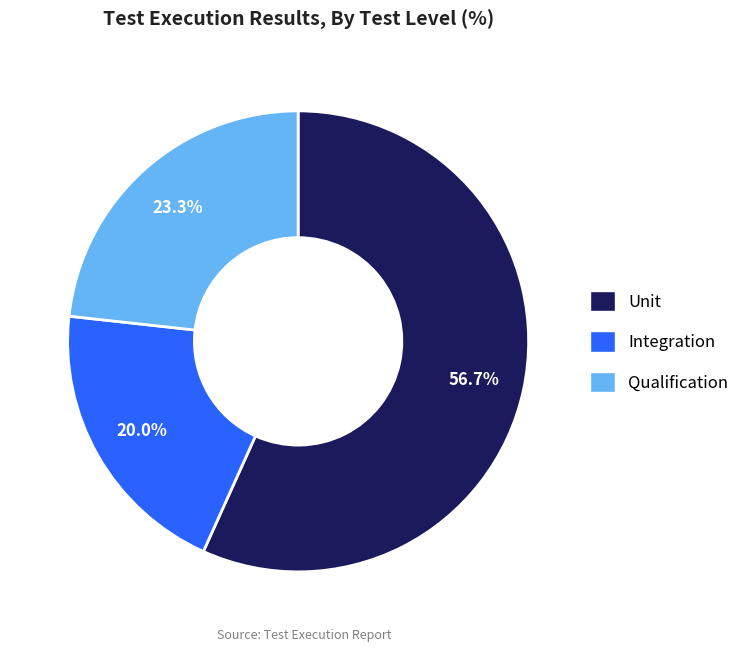

To the nearest percent, what is the difference between the Qualification and Integration slice percentages?

3%